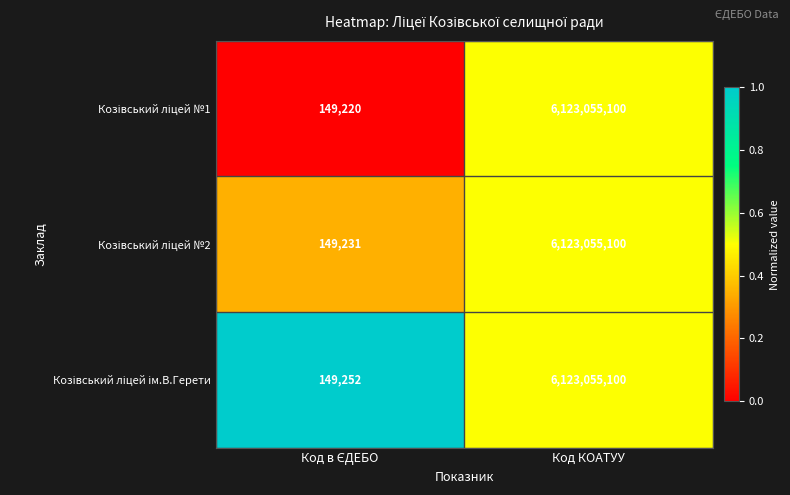

What is the greatest value displayed?

6123055100